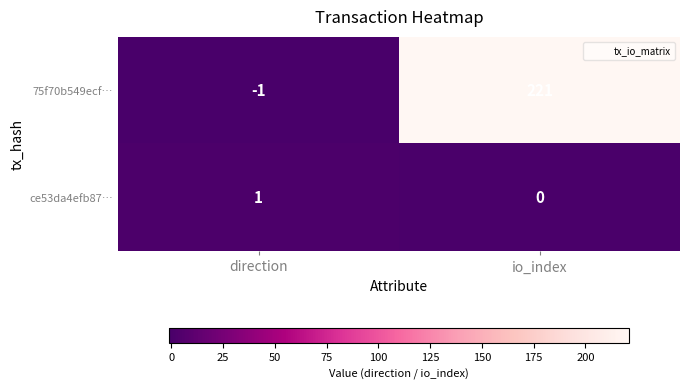

Is it true that ce53da4efb87… equals 0 at direction?

False